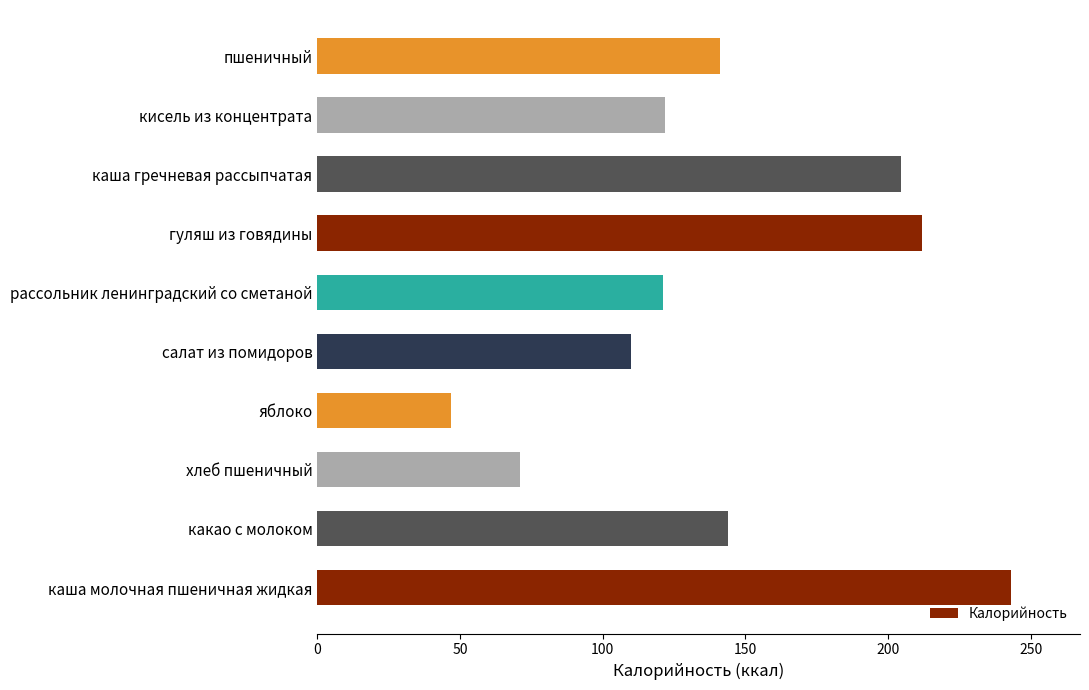

The value at рассольник ленинградский со сметаной is 121.0. True or false?

True